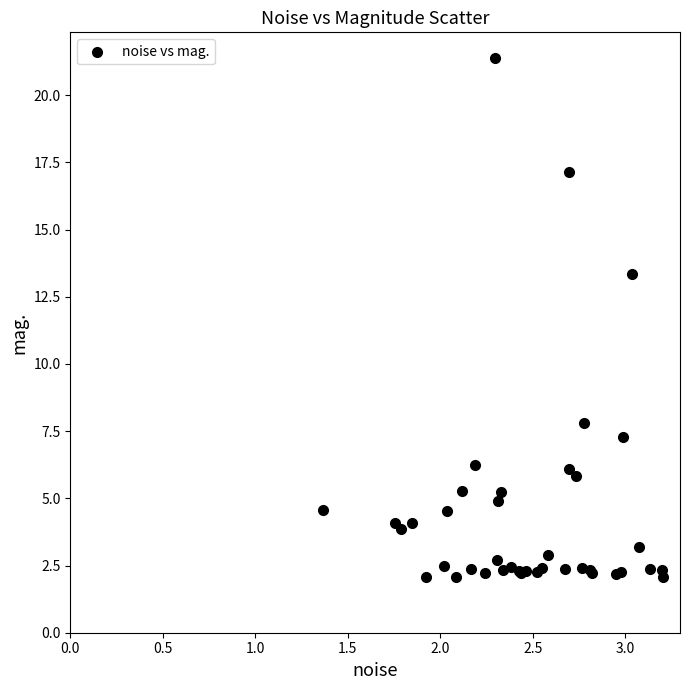

What Y value in the scatter plot is closest to 11?

13.4